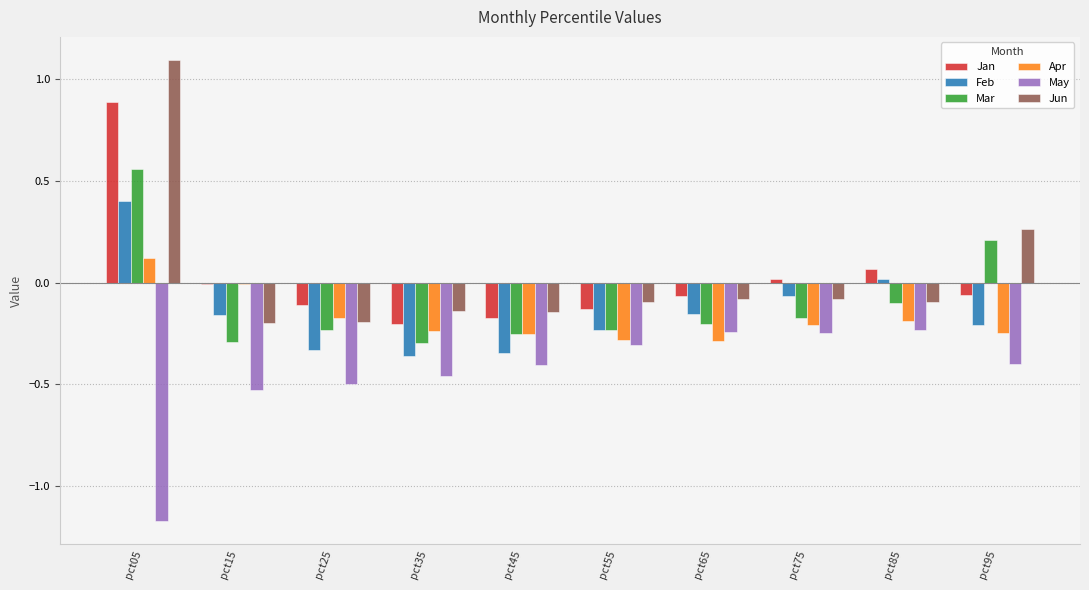

What is the sum of all Apr values?

-1.8